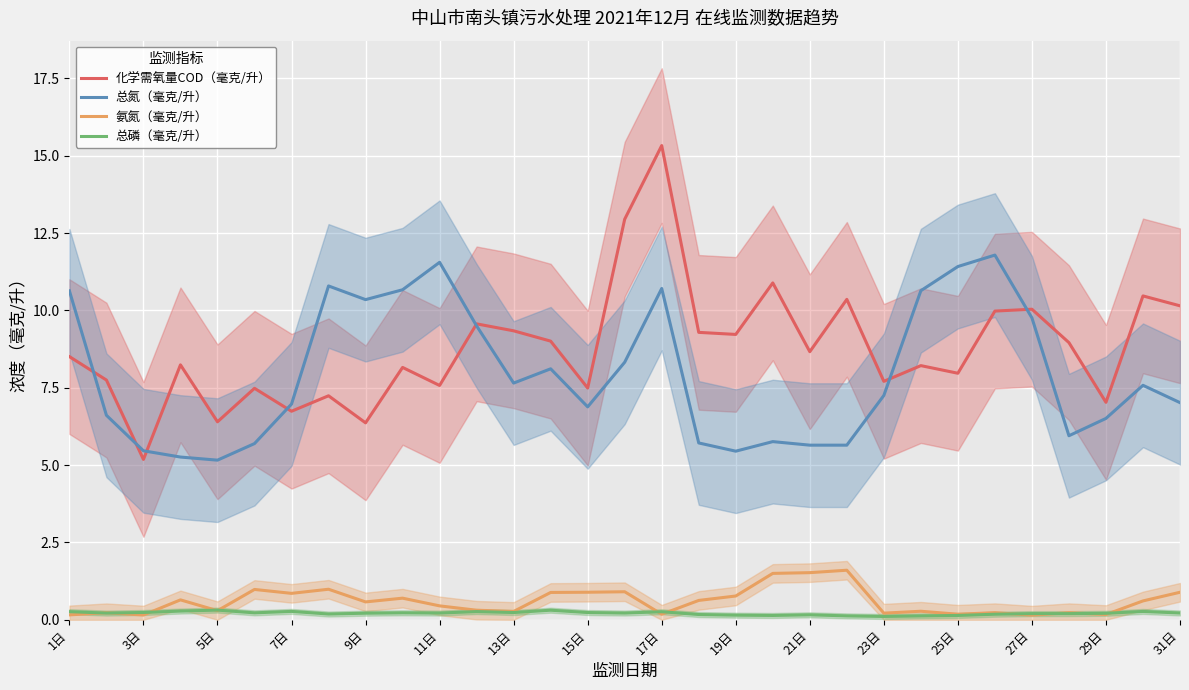

True or false: 氨氮（毫克/升） and 总氮（毫克/升） cross at least once.

False